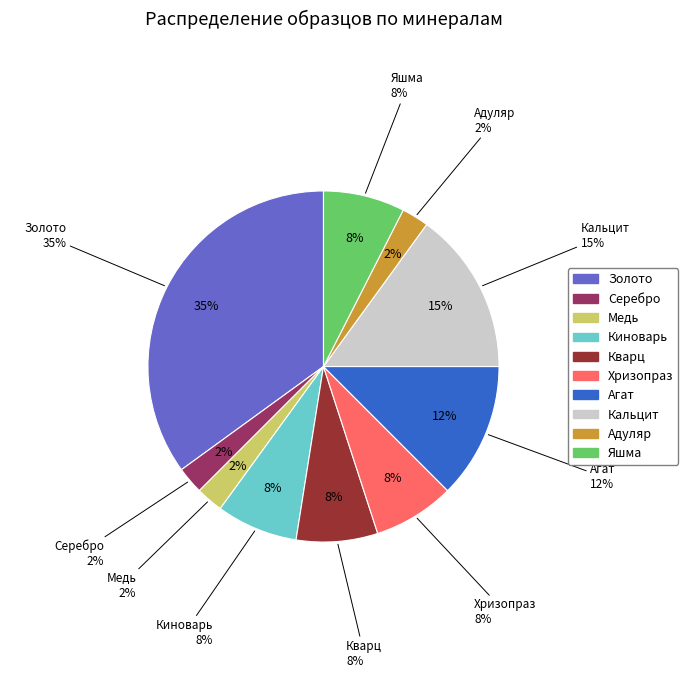

To the nearest percent, what is the combined percentage of Серебро and Кварц?

10%